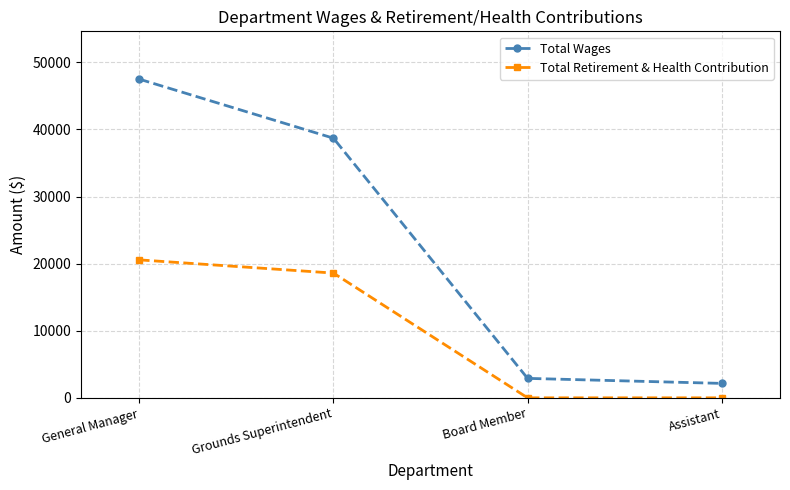

List the series in order of their overall mean, highest first.

Total Wages, Total Retirement & Health Contribution